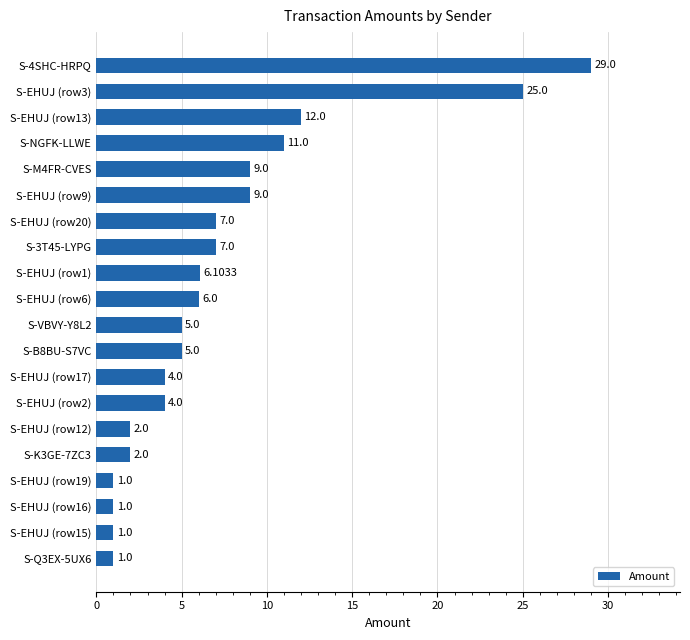

Which category has the highest value across all series?

S-4SHC-HRPQ